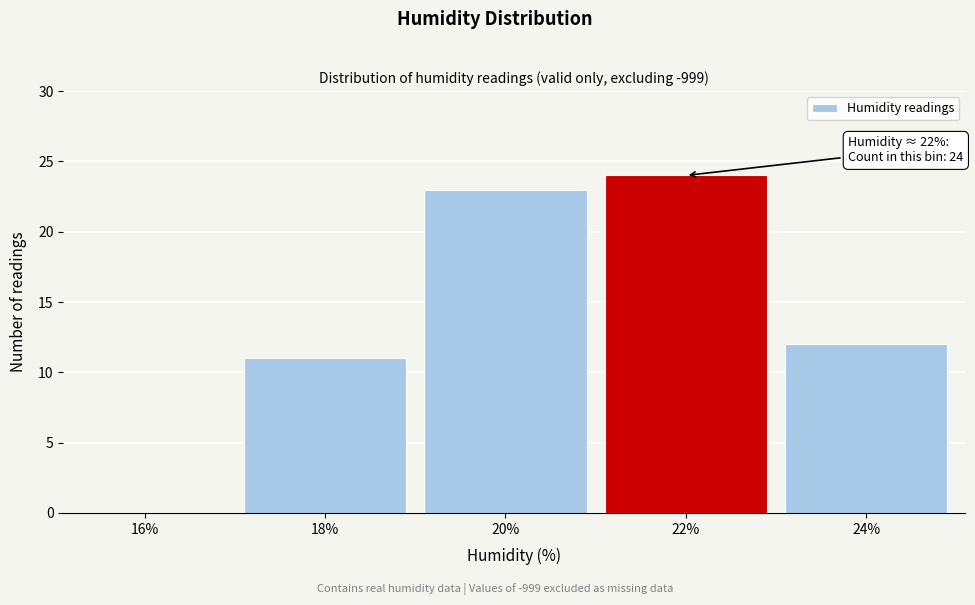

Reading left to right, transcribe all the data shown in this chart.

16%=0	18%=11	20%=23	22%=24	24%=12